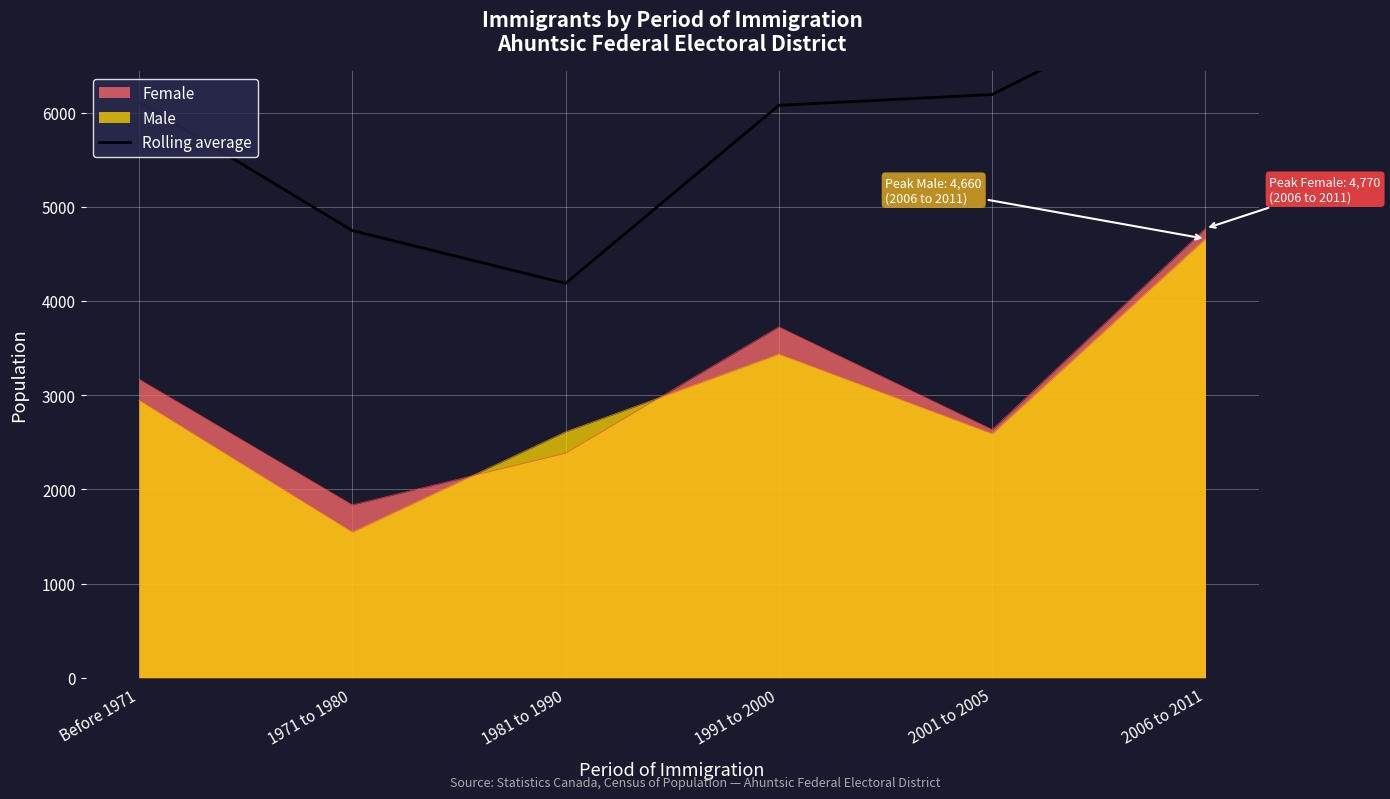

True or false: the data shows 6077.5 at 1991 to 2000.

True